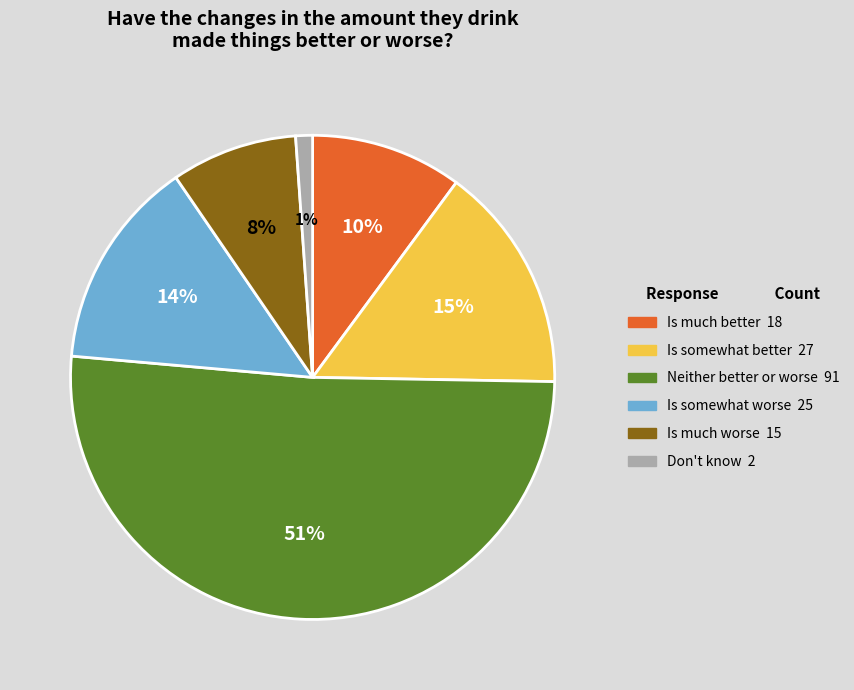

To the nearest percent, what is the difference between the Is somewhat better and Neither better or worse slice percentages?

36%